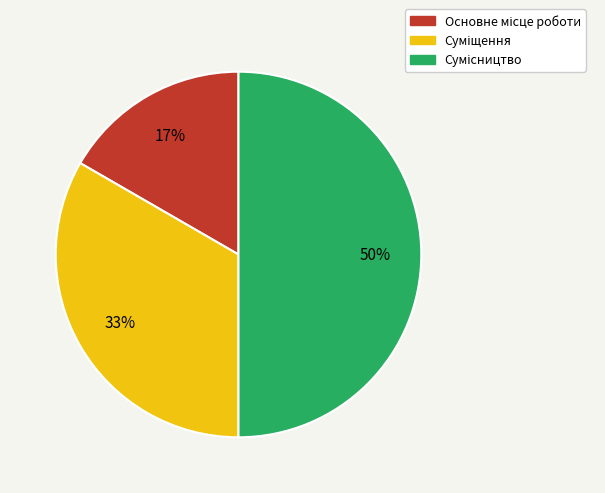

To the nearest percent, what is the difference between the largest and smallest slice percentages?

33%